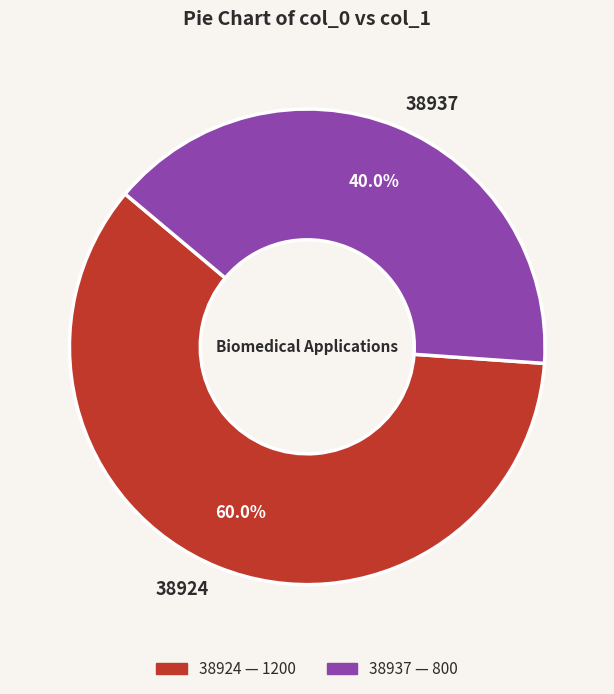

What percentage is NOT represented by 38937?

60.0%